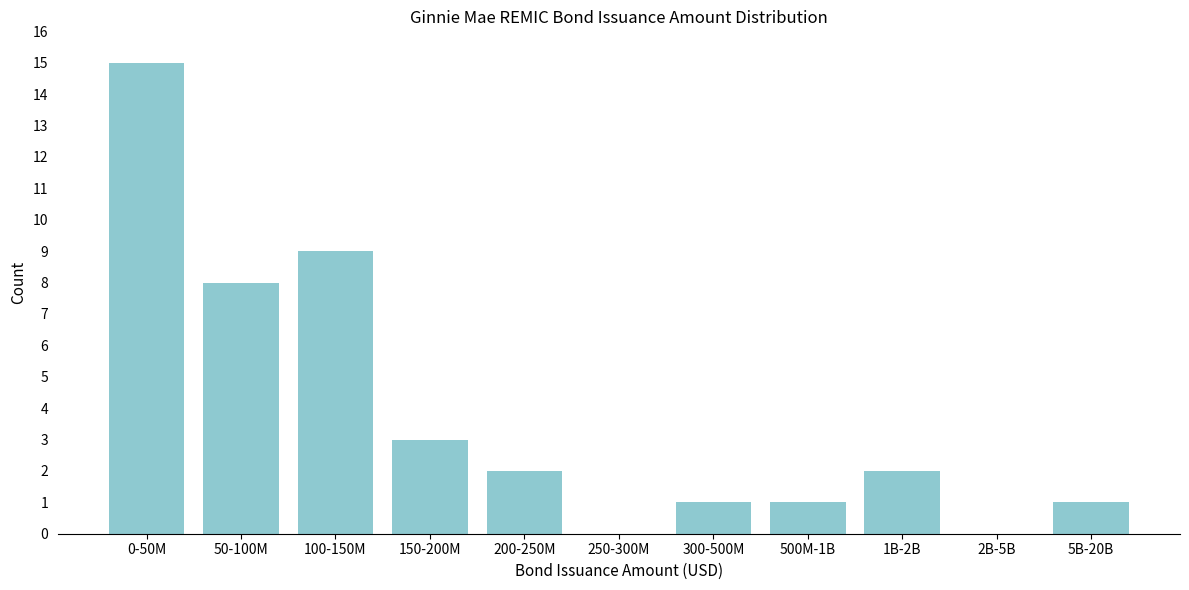

Reading left to right, list all the values displayed in this chart.

0-50M=15	50-100M=8	100-150M=9	150-200M=3	200-250M=2	250-300M=0	300-500M=1	500M-1B=1	1B-2B=2	2B-5B=0	5B-20B=1